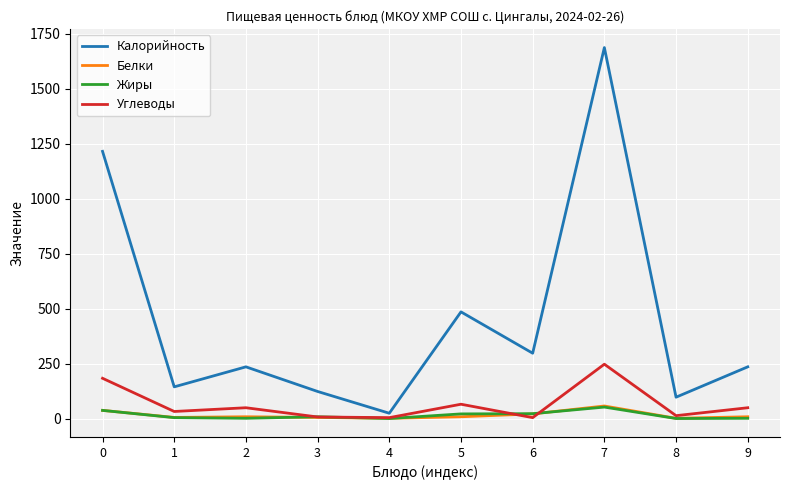

True or false: Жиры and Калорийность intersect in this chart.

False